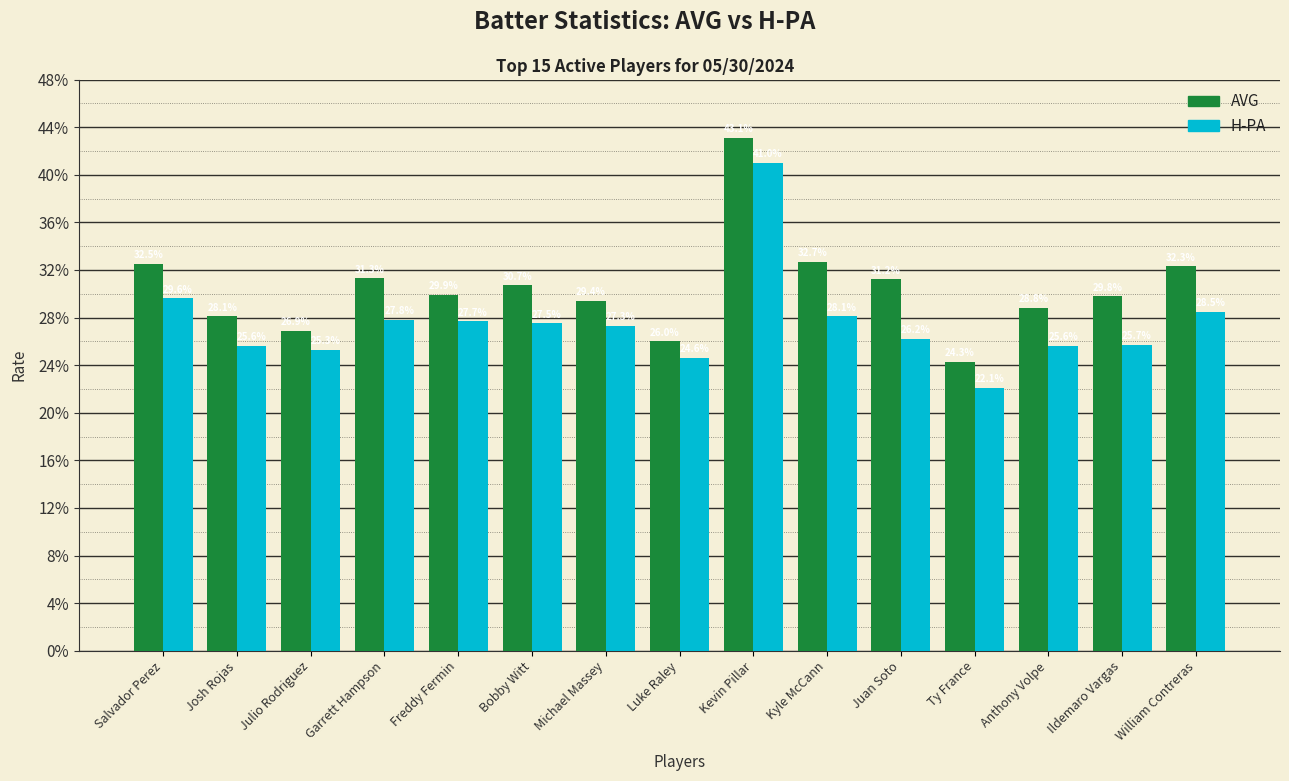

Does the chart contain any negative values?

No